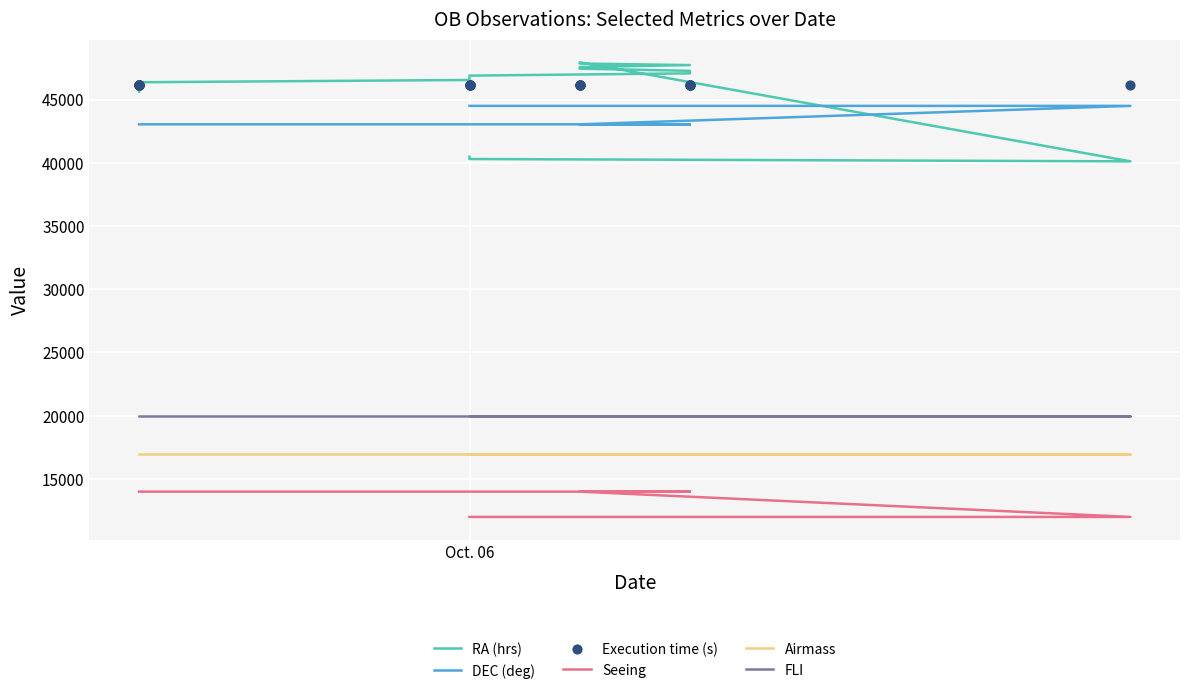

What are all the series names shown in the legend?

RA (hrs), DEC (deg), Seeing, Airmass, FLI, Execution time (s)